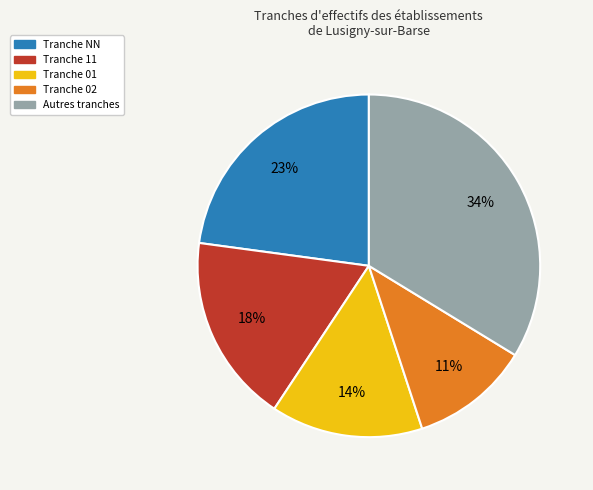

To the nearest percent, what is the average slice percentage?

20%